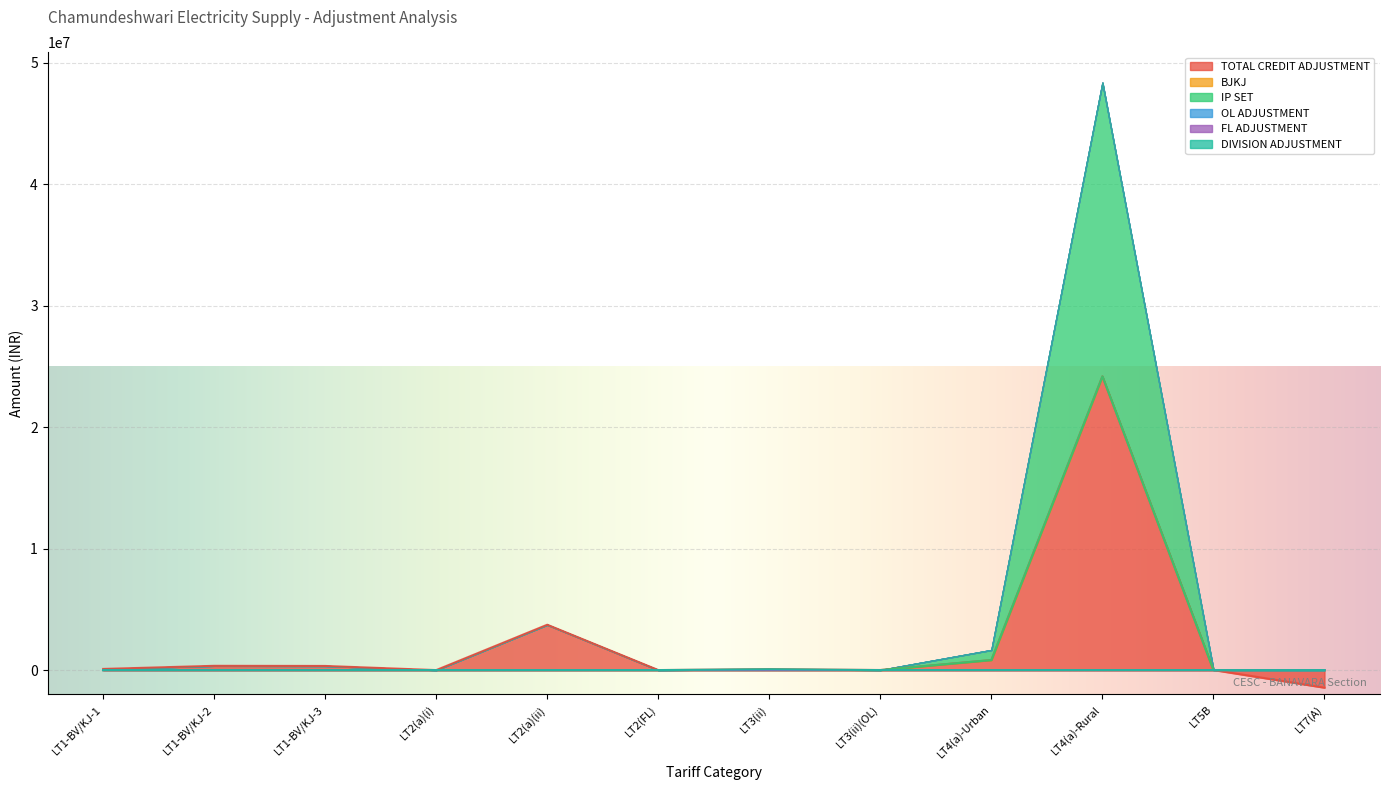

What are all the series names shown in the legend?

TOTAL CREDIT ADJUSTMENT, BJKJ, IP SET, OL ADJUSTMENT, FL ADJUSTMENT, DIVISION ADJUSTMENT